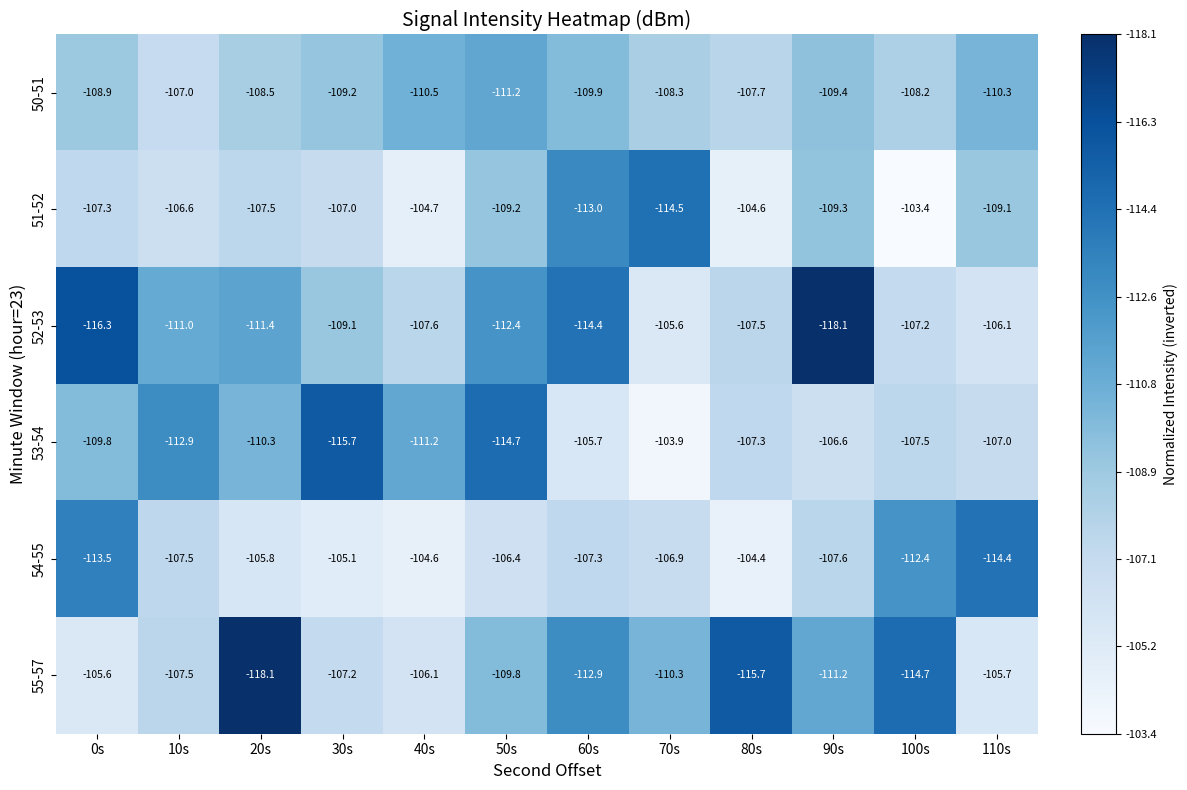

What is the difference between the 52-53 values at 110s and 100s?

1.1